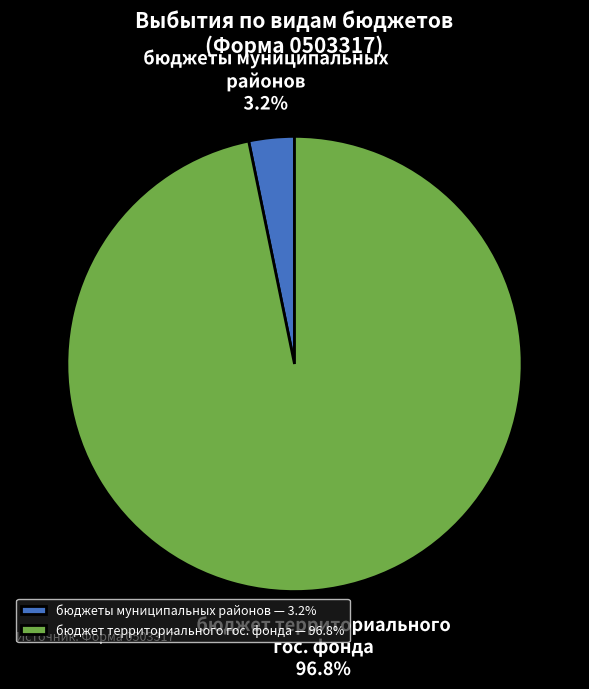

Rank the categories by value from lowest to highest.

бюджеты муниципальных районов — 3.2%, бюджет территориального гос. фонда — 96.8%